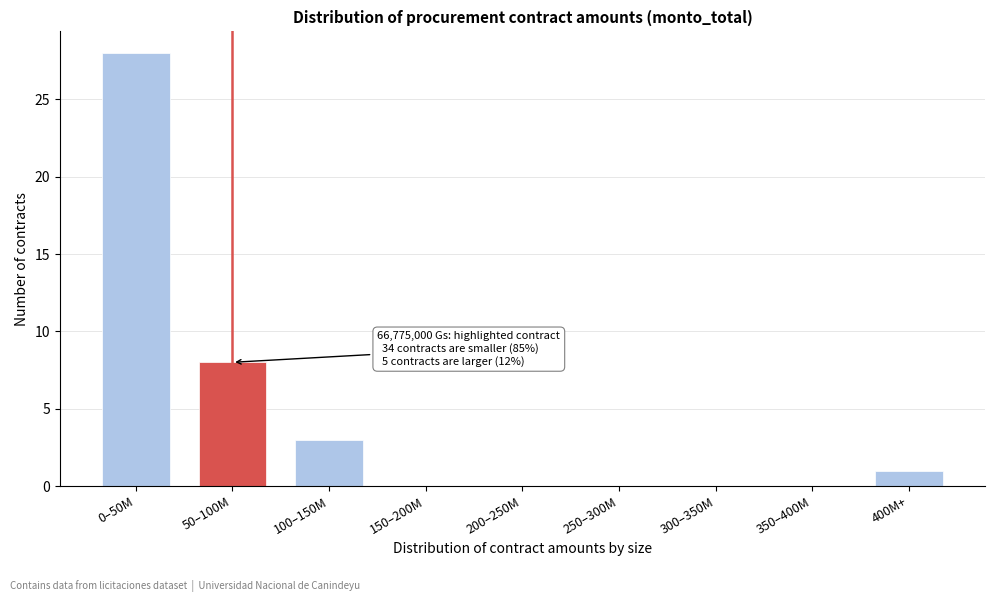

Reading left to right, extract all data points from this chart.

0–50M=28	50–100M=8	100–150M=3	150–200M=0	200–250M=0	250–300M=0	300–350M=0	350–400M=0	400M+=1